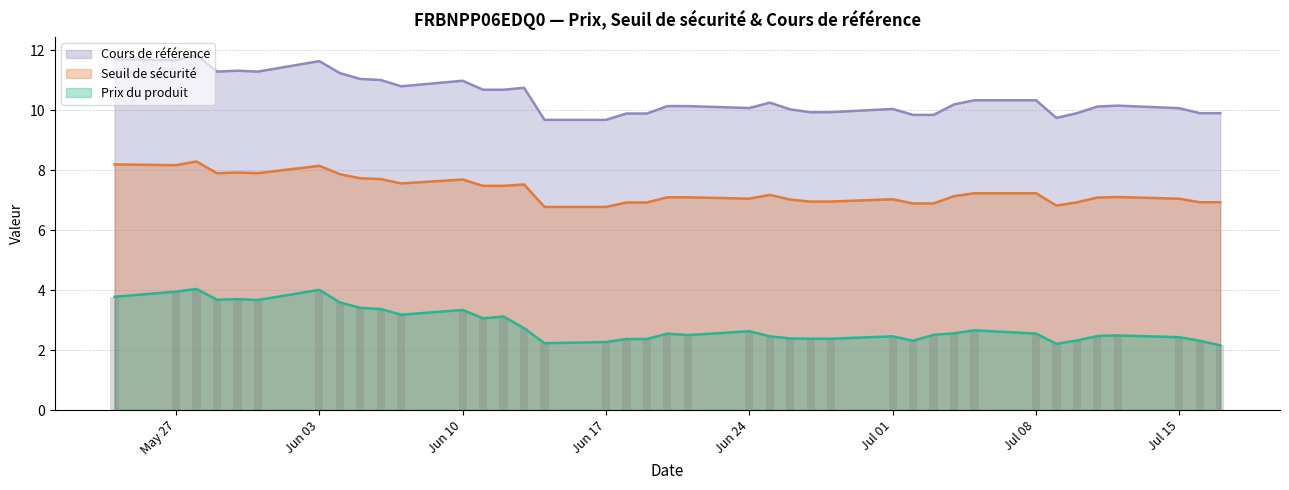

What is the difference between the Seuil de sécurité values at 2024-07-02 and 2024-07-04?

0.2